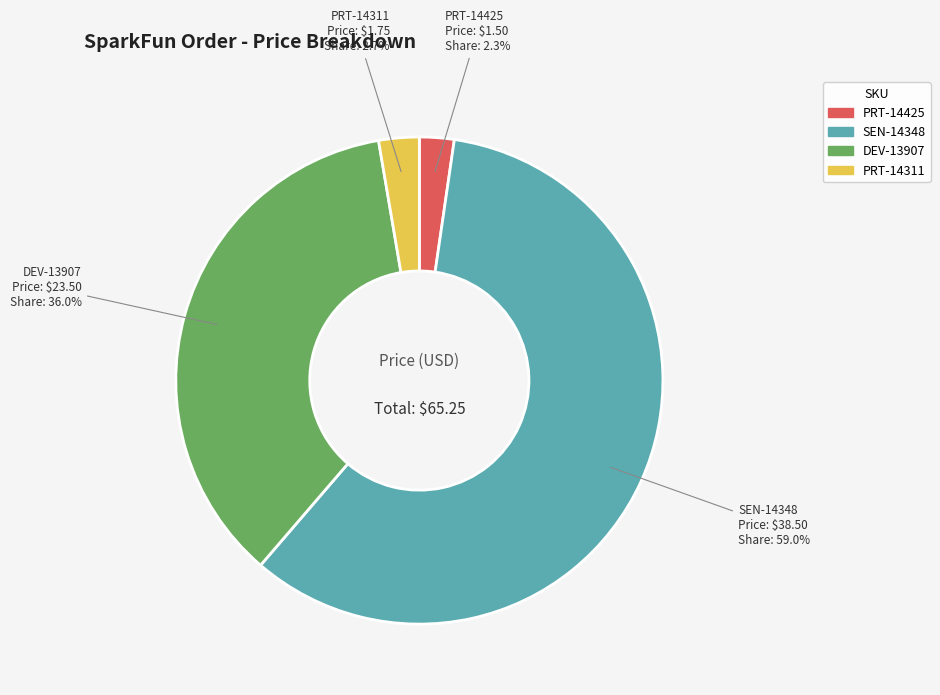

Count the number of slices in the pie.

4